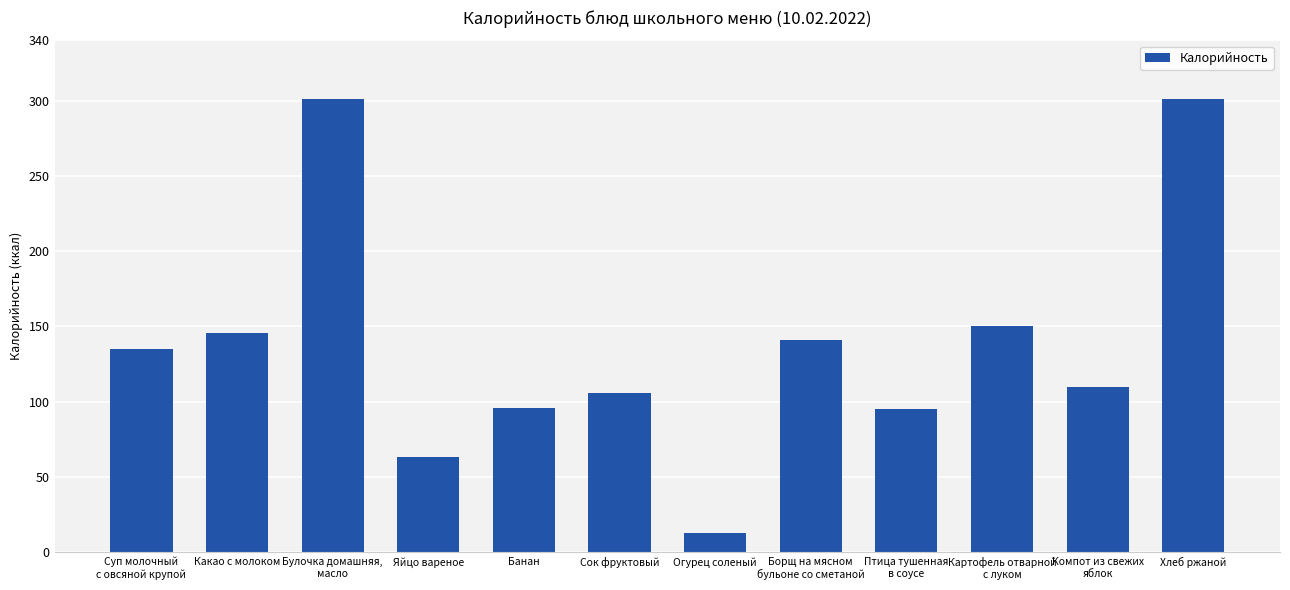

How many series are shown in this chart?

1